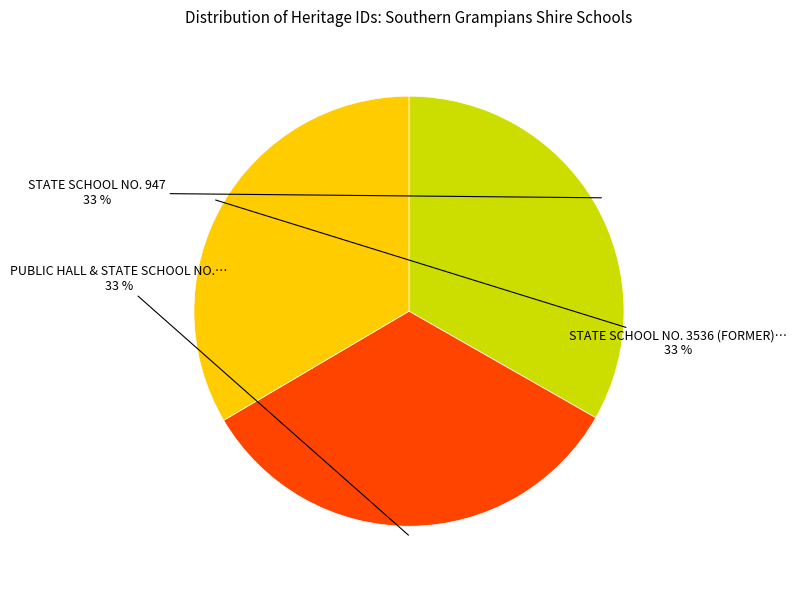

Does any single category account for the majority?

No